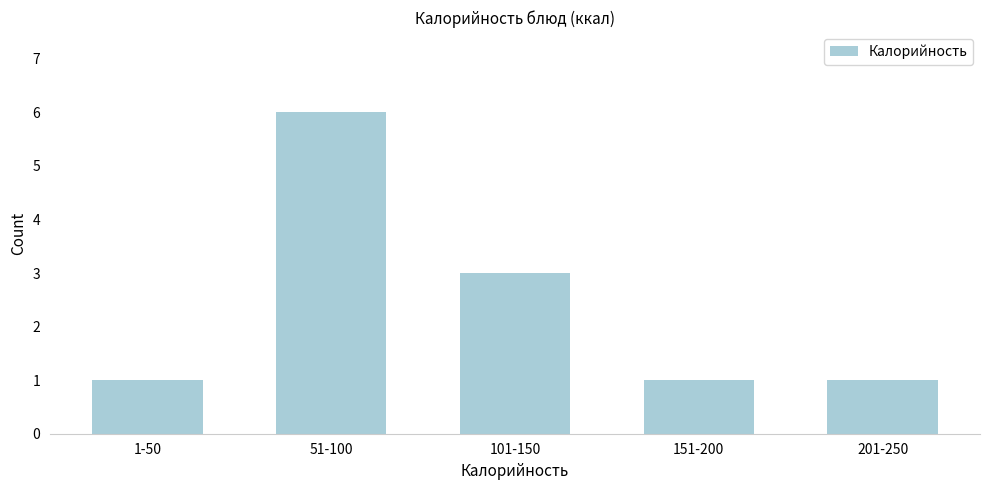

Reading right to left, list all the values displayed in this chart.

1	1	3	6	1